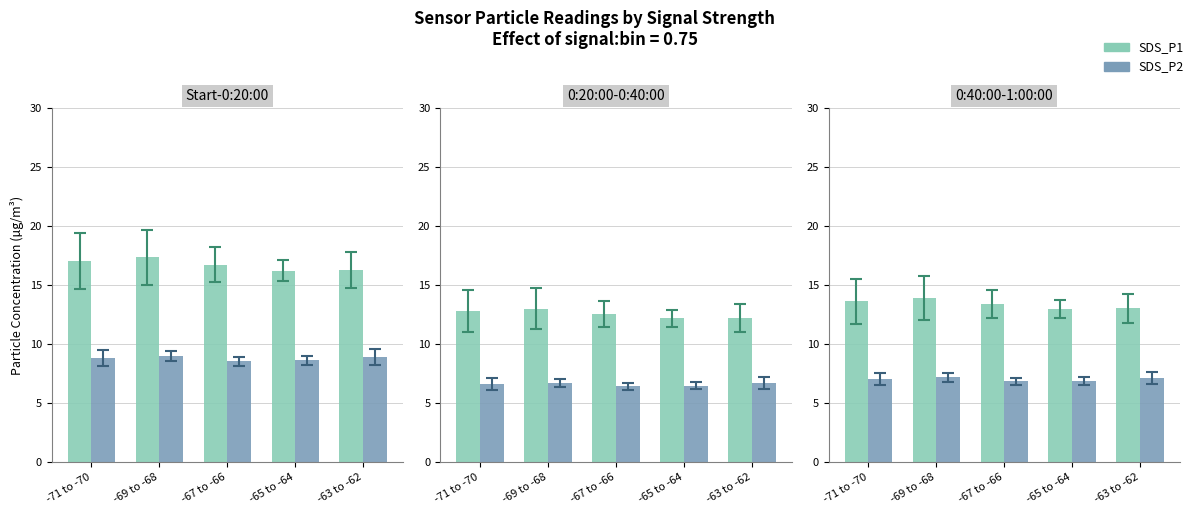

Is it true that SDS_P1 equals 13.0 at -63 to -62?

True